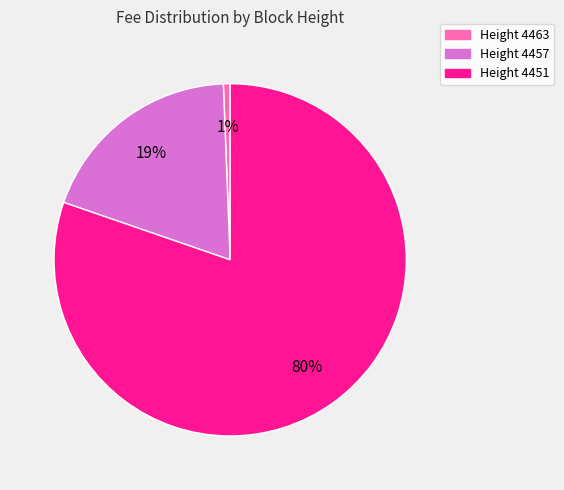

Does any single category account for the majority?

Yes